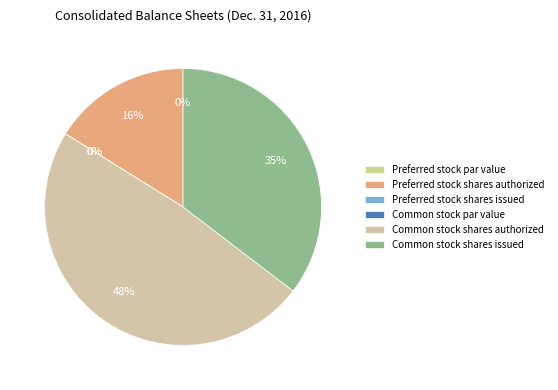

The Common stock shares issued slice represents 20% of the pie. True or false?

False